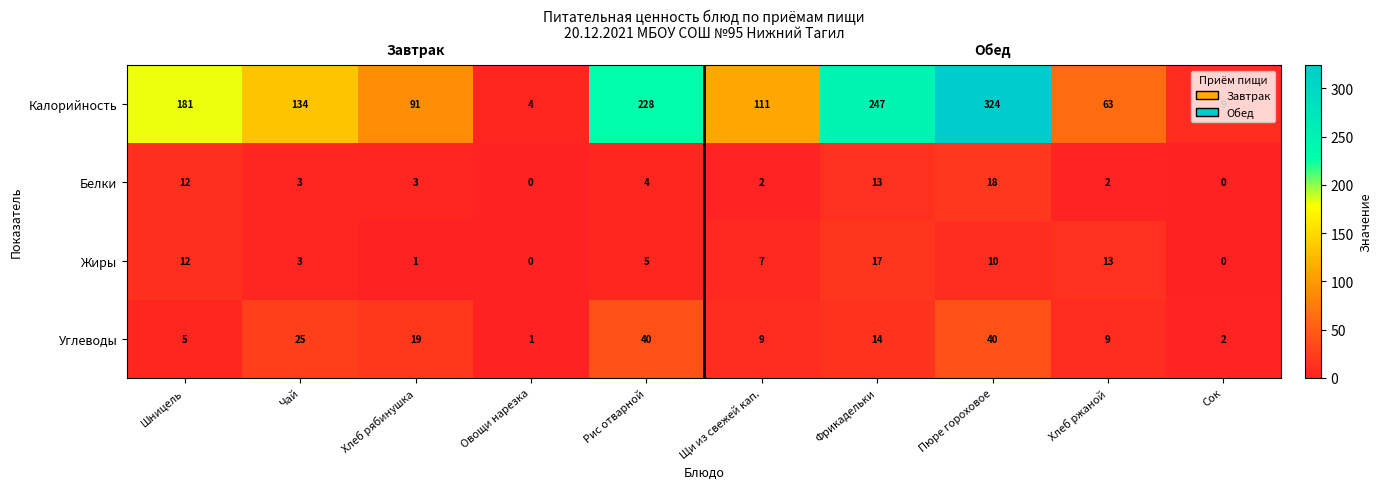

Where does the Белки series first go above 3?

Шницель